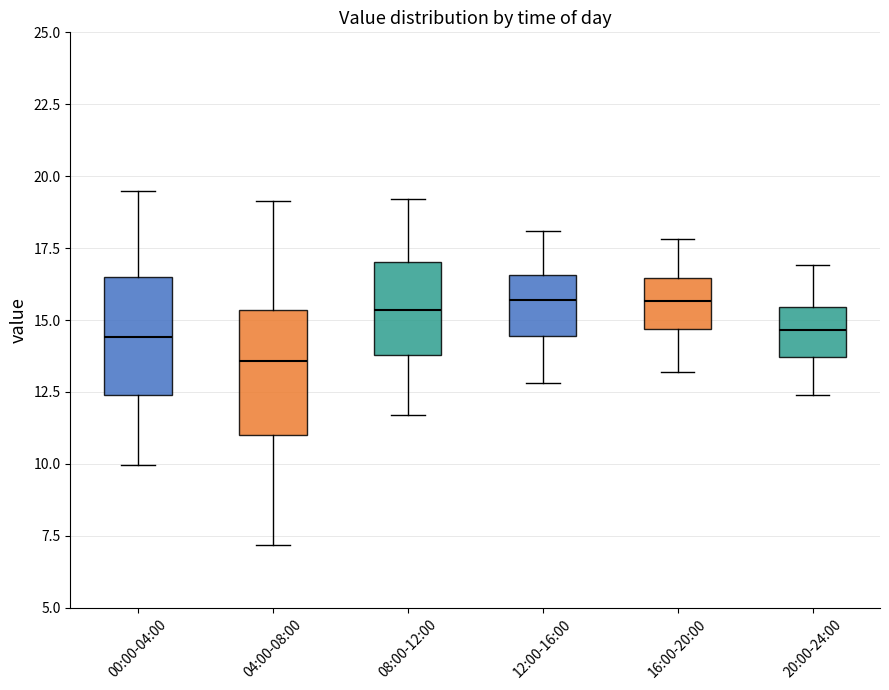

Reading left to right, read every box against the y-axis: the position of its median line, the range the box covers, and the ends of its whiskers. The values are not printed on the chart, so give them approximately, as read against the axis.

00:00-04:00: median 14.5, box 12.5 to 16.5, whiskers 10.0 to 19.5
04:00-08:00: median 13.5, box 11.0 to 15.5, whiskers 7.0 to 19.0
08:00-12:00: median 15.5, box 14.0 to 17.0, whiskers 11.5 to 19.0
12:00-16:00: median 15.5, box 14.5 to 16.5, whiskers 13.0 to 18.0
16:00-20:00: median 15.5, box 14.5 to 16.5, whiskers 13.0 to 18.0
20:00-24:00: median 14.5, box 13.5 to 15.5, whiskers 12.5 to 17.0